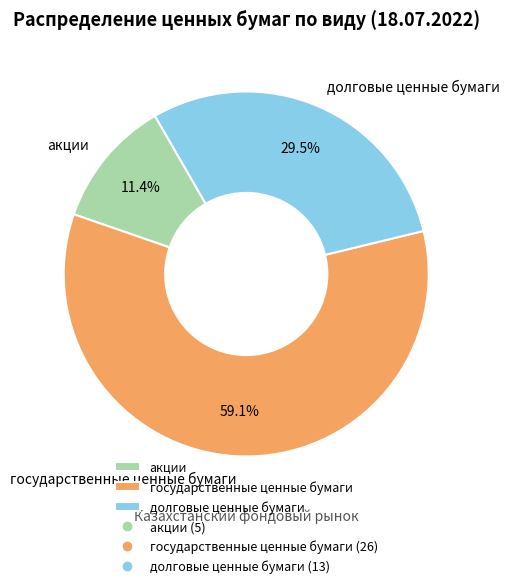

To the nearest percent, what percentage of the pie is государственные ценные бумаги?

59%